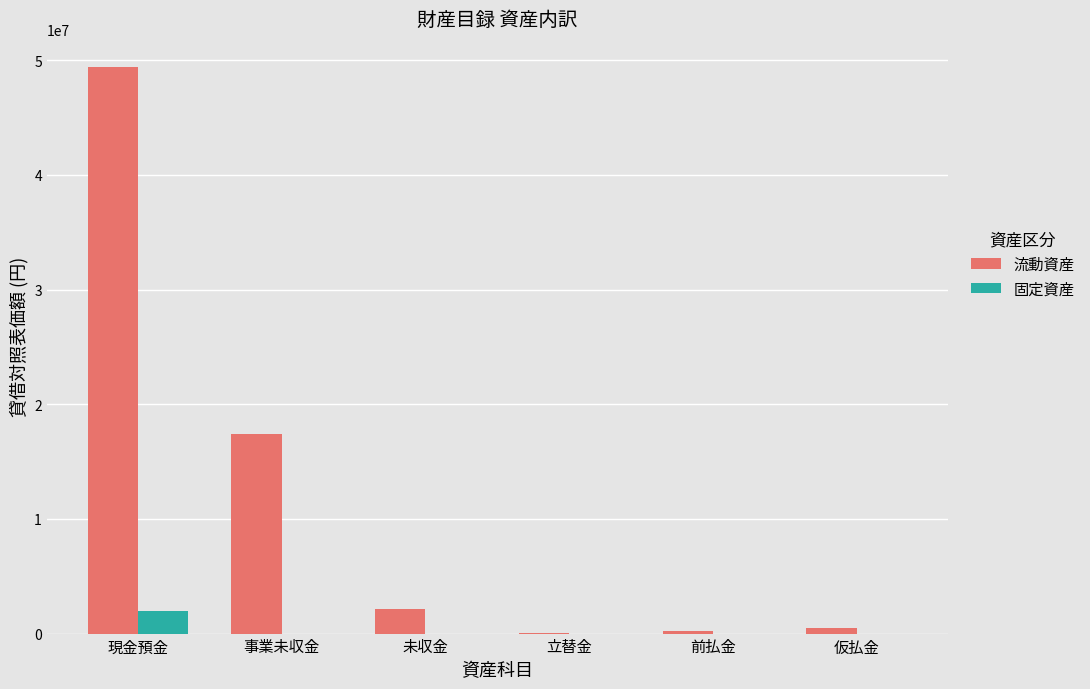

What is the sum of all 流動資産 values?

69698345